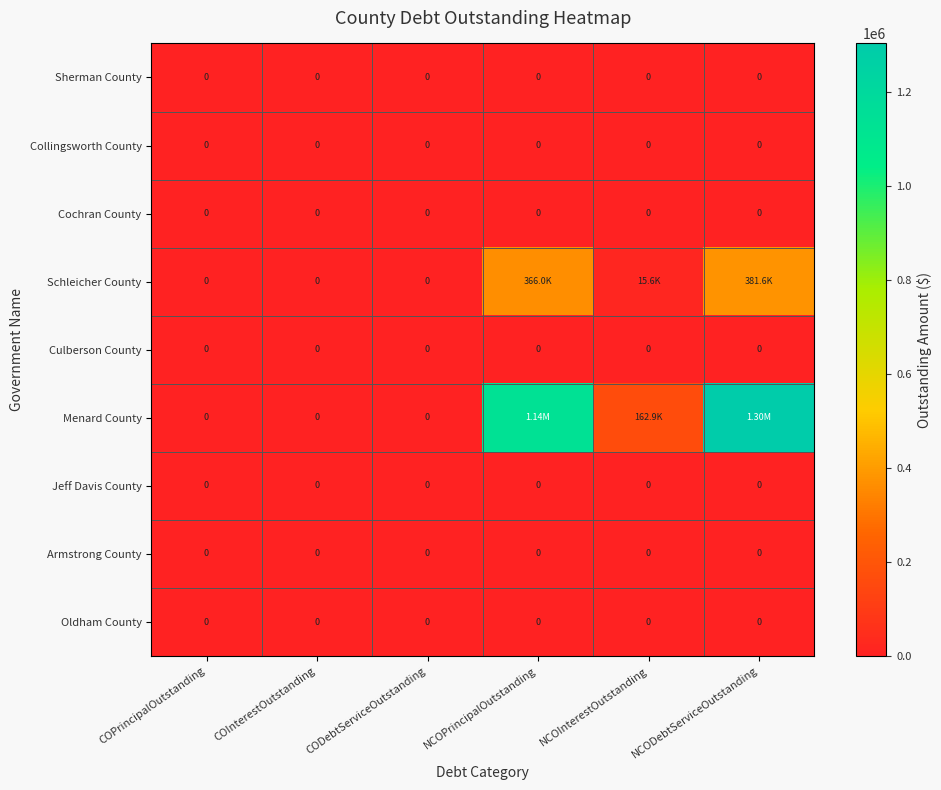

Which series has the largest total across all categories?

Menard County